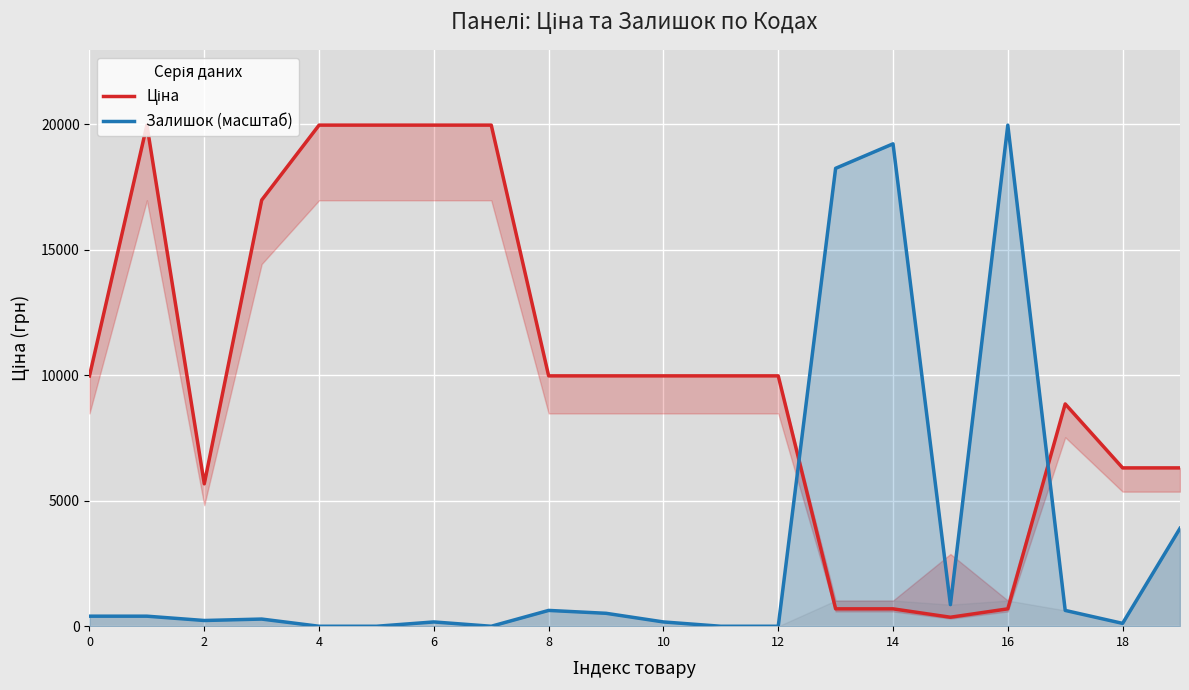

How many data points in Залишок (масштаб) are above 401?

10